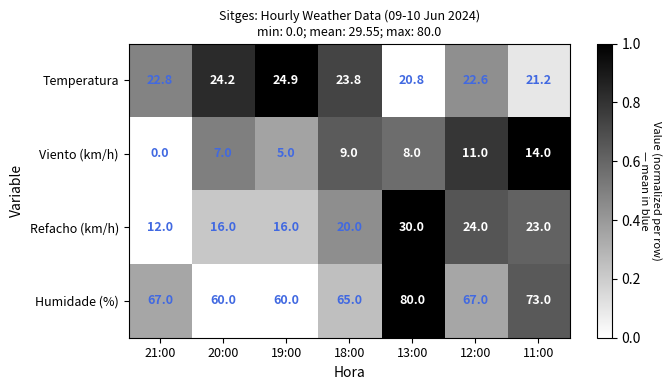

Reading left to right, extract all data points from this chart.

Temperatura: 22.8	24.2	24.9	23.8	20.8	22.6	21.2
Viento (km/h): 0.0	7.0	5.0	9.0	8.0	11.0	14.0
Refacho (km/h): 12.0	16.0	16.0	20.0	30.0	24.0	23.0
Humidade (%): 67.0	60.0	60.0	65.0	80.0	67.0	73.0